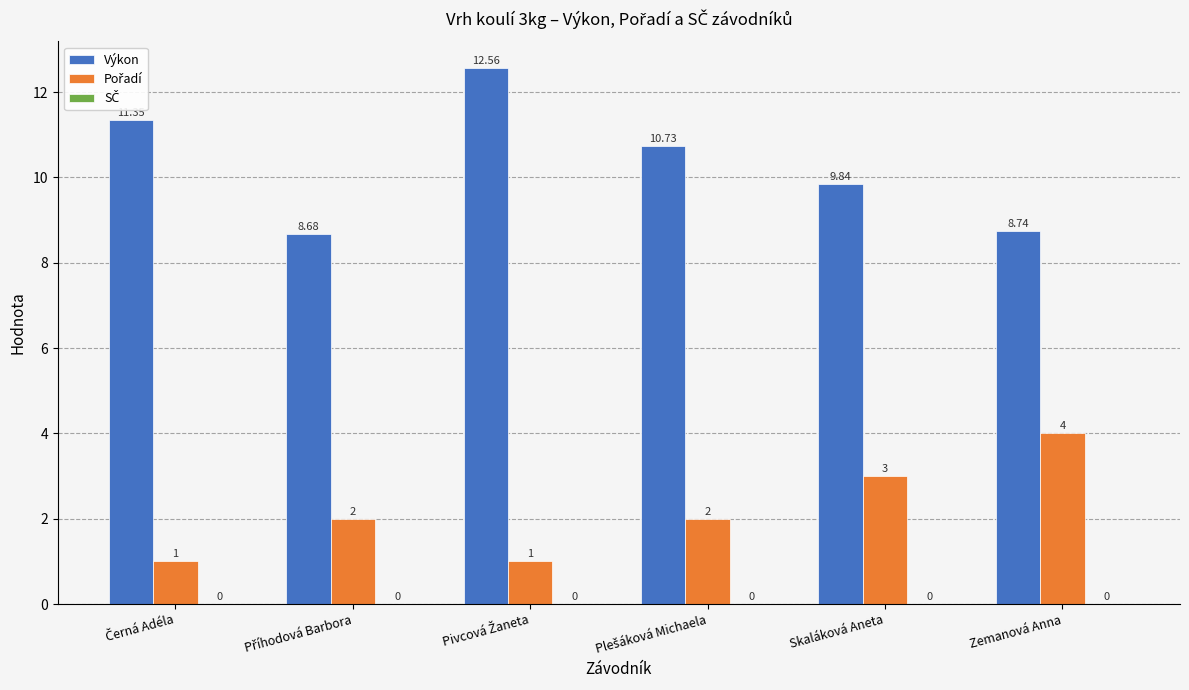

At how many categories does at least one series exceed 7?

6